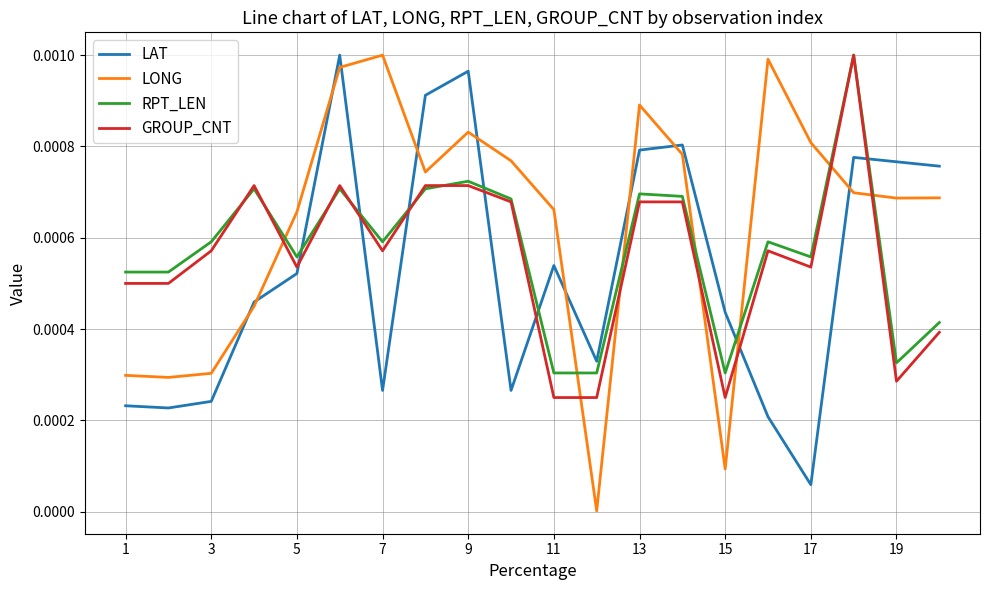

Which series has the largest range (max minus min)?

LONG